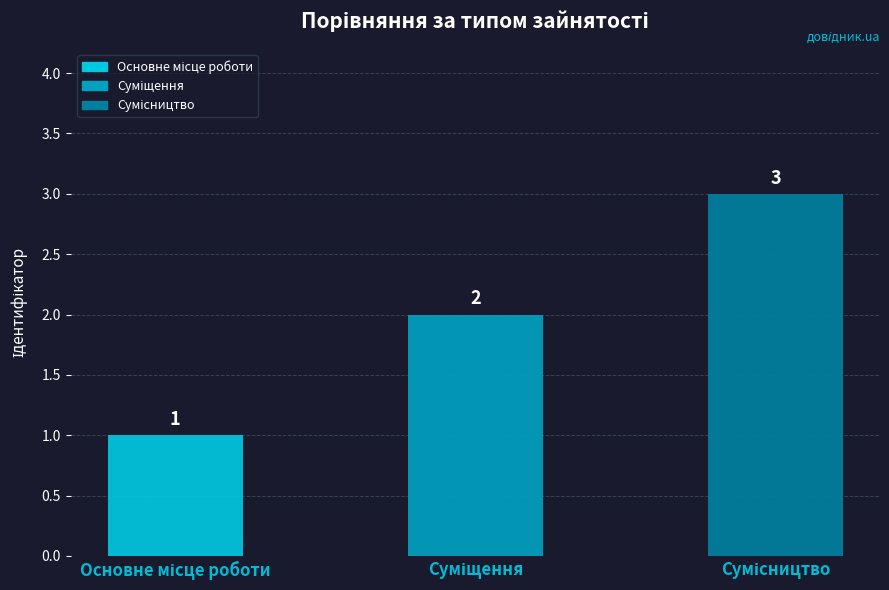

Count the values in the range 1 to 3.

3